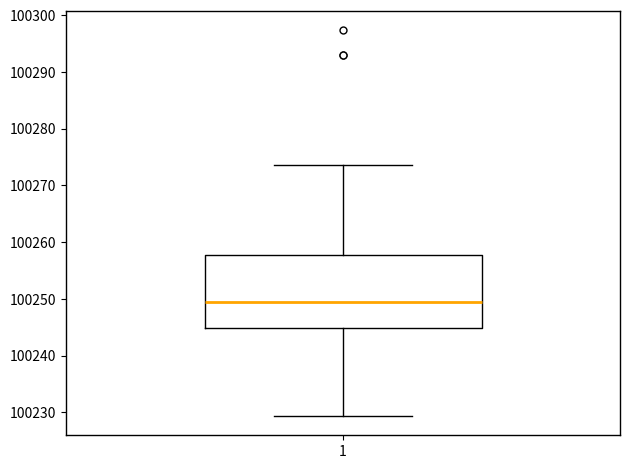

Read this box plot against the y-axis: the position of the median line, the range covered by the box, and the ends of both whiskers. The values are not printed on the chart, so give them approximately, as read against the axis.

median 100249, box 100245 to 100258, whiskers 100229 to 100274